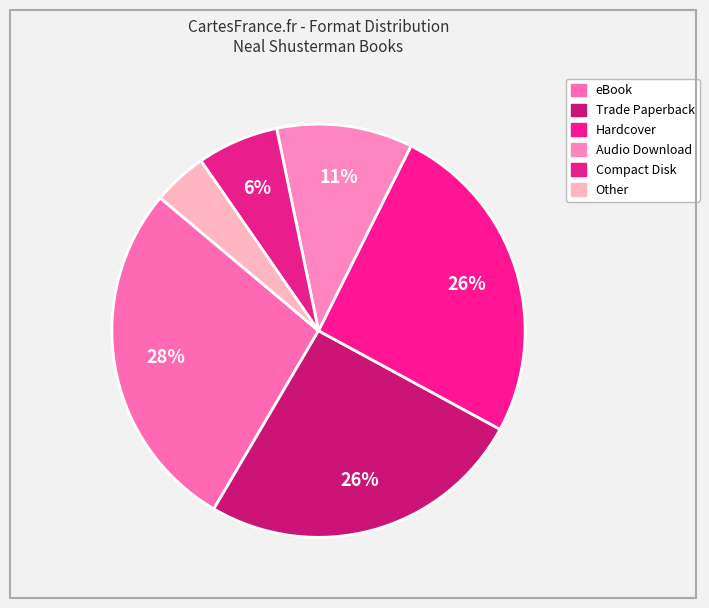

How many segments does this pie chart have?

6